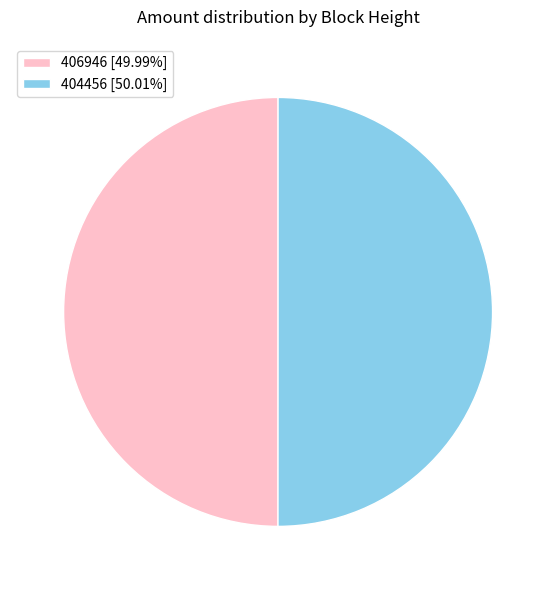

Is it true that 406946 is 50% of the pie?

True